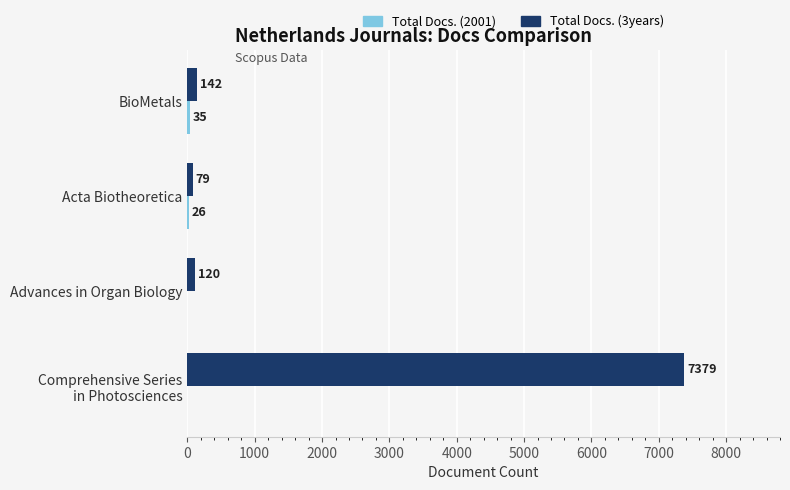

What is the total value across all series at BioMetals?

177